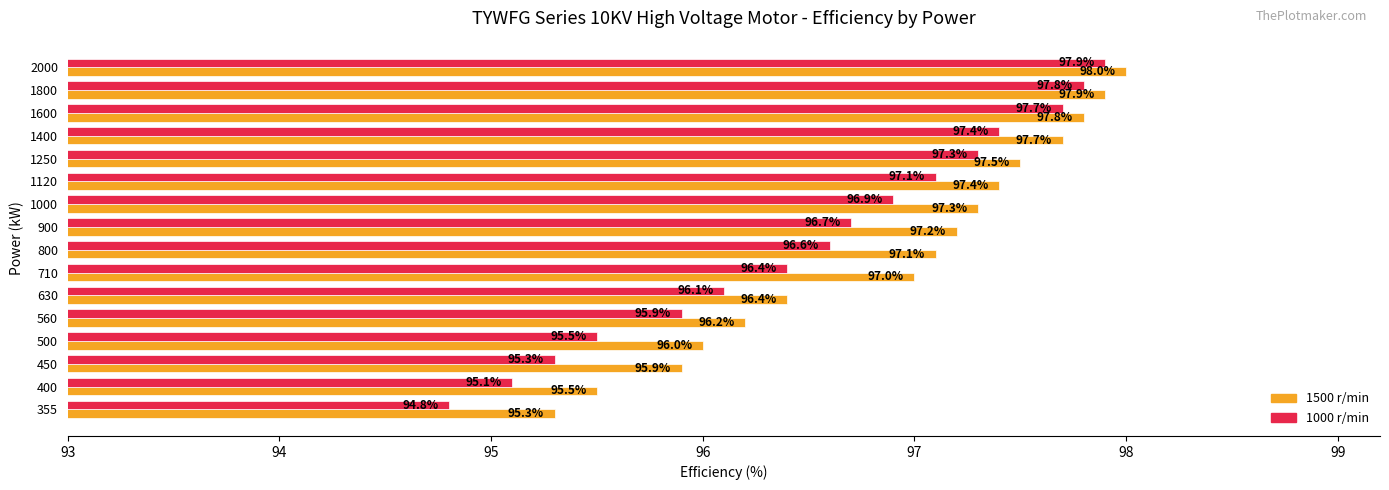

Where is 1500 r/min nearest to the value 96?

500